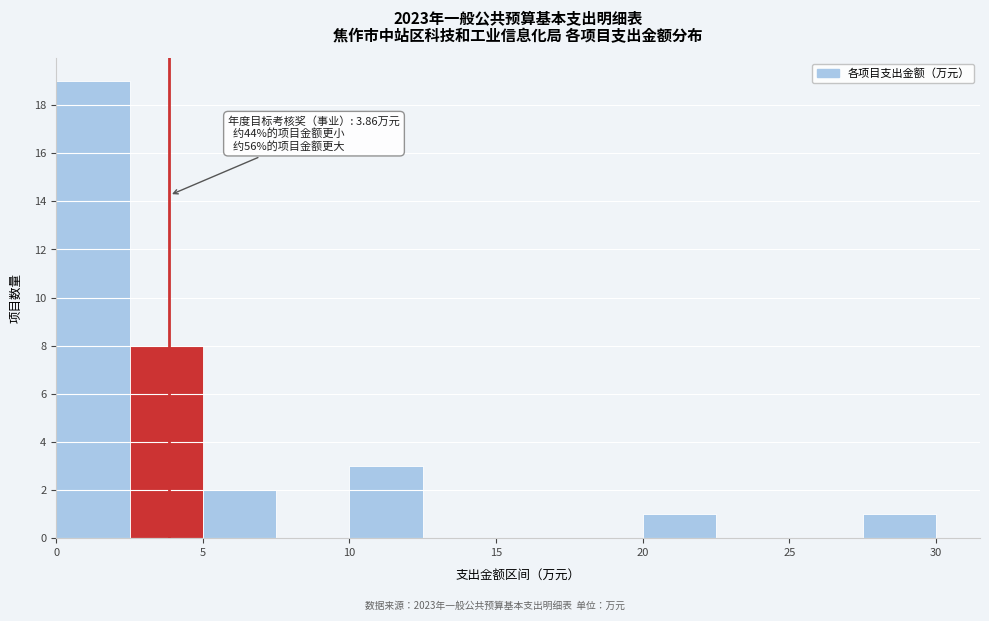

Over which range of the x-axis is the bar tallest?

0.0 to 2.5